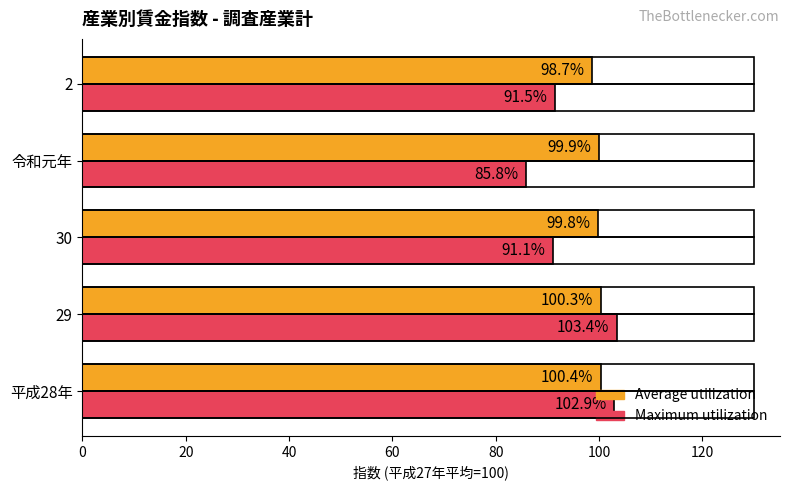

List the series in order of their peak value, lowest first.

Average utilization, Maximum utilization